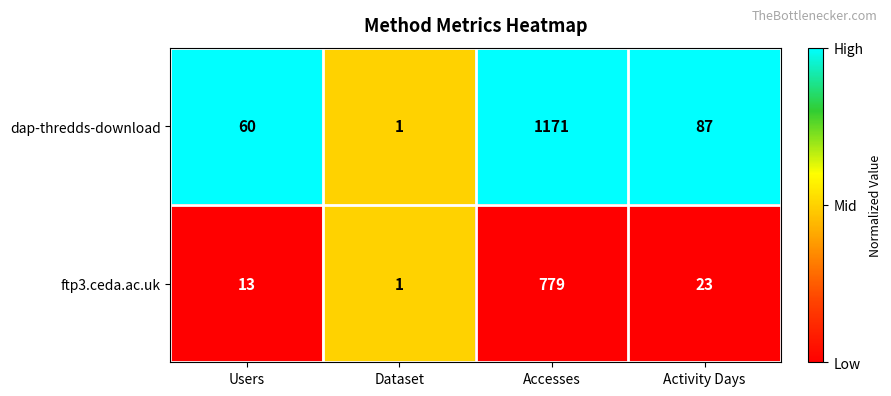

Reading right to left, extract all data points from this chart.

dap-thredds-download: Activity Days=87	Accesses=1171	Dataset=1	Users=60
ftp3.ceda.ac.uk: Activity Days=23	Accesses=779	Dataset=1	Users=13